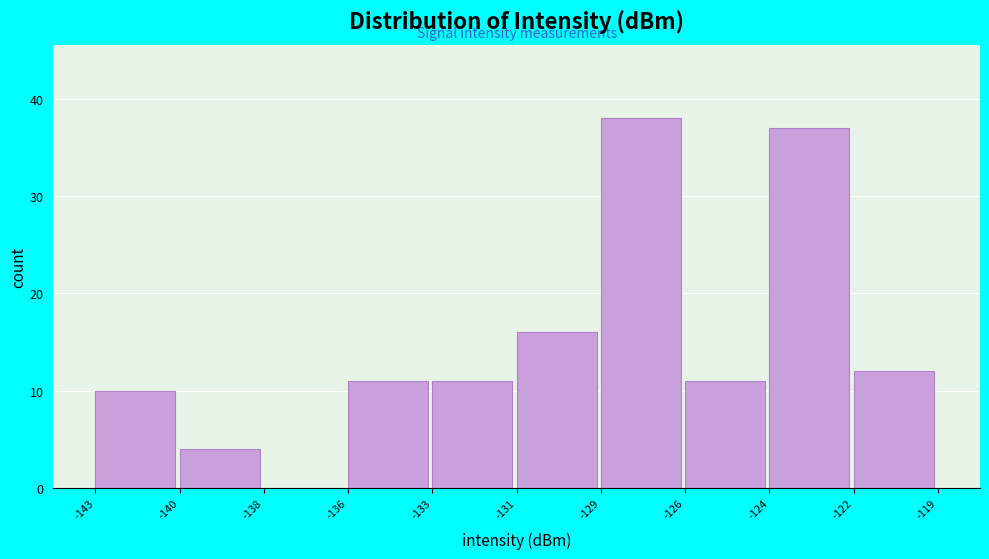

Reading left to right, extract all data points from this chart.

-143=10	-140=4	-138=0	-136=11	-133=11	-131=16	-129=38	-126=11	-124=37	-122=12